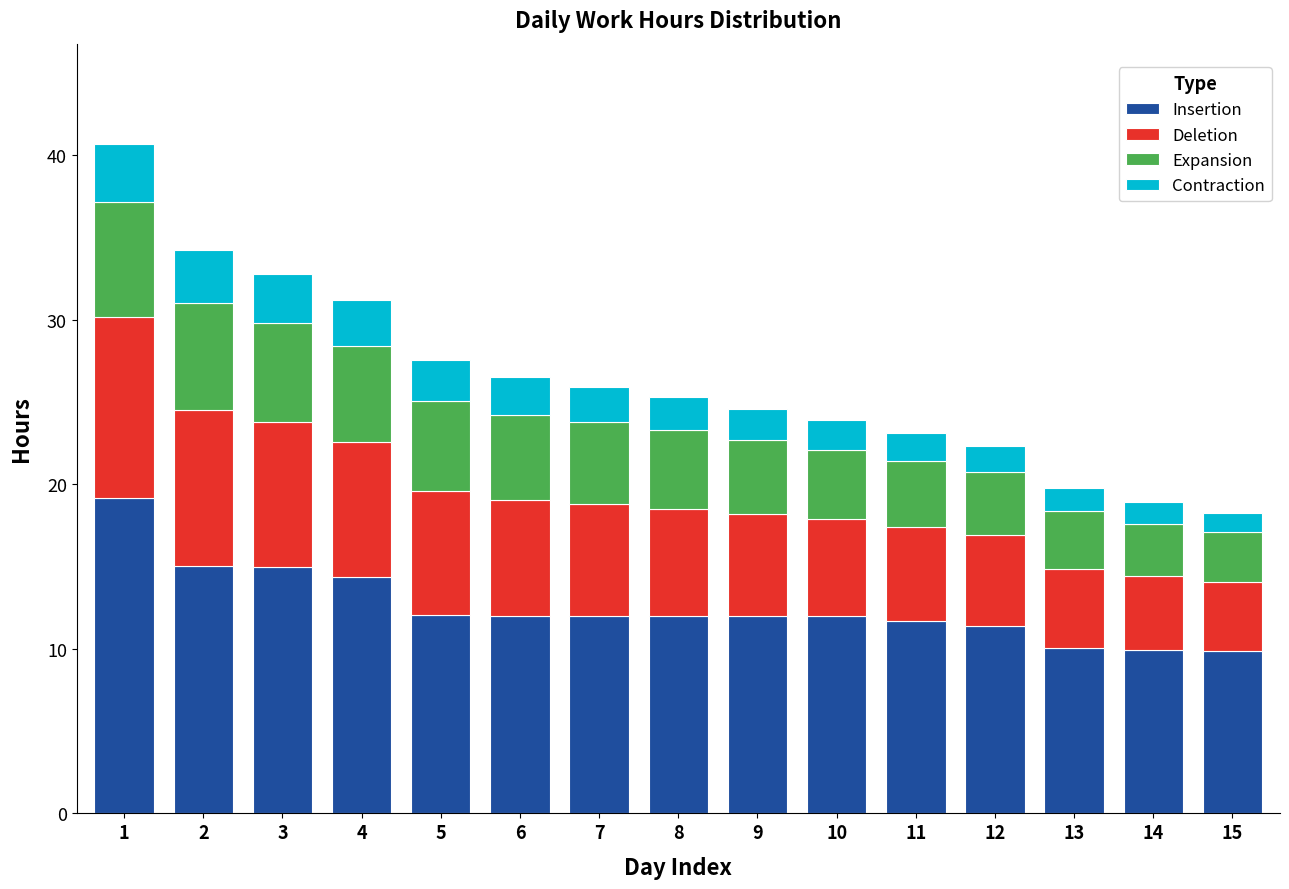

What is the sum of the Insertion values at 2 and 4?

29.4